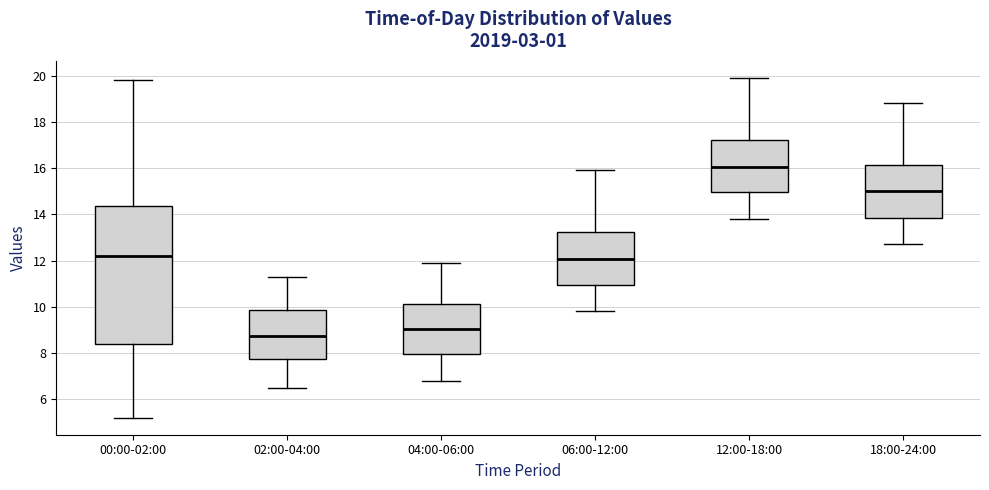

Which box has the highest median line?

12:00-18:00